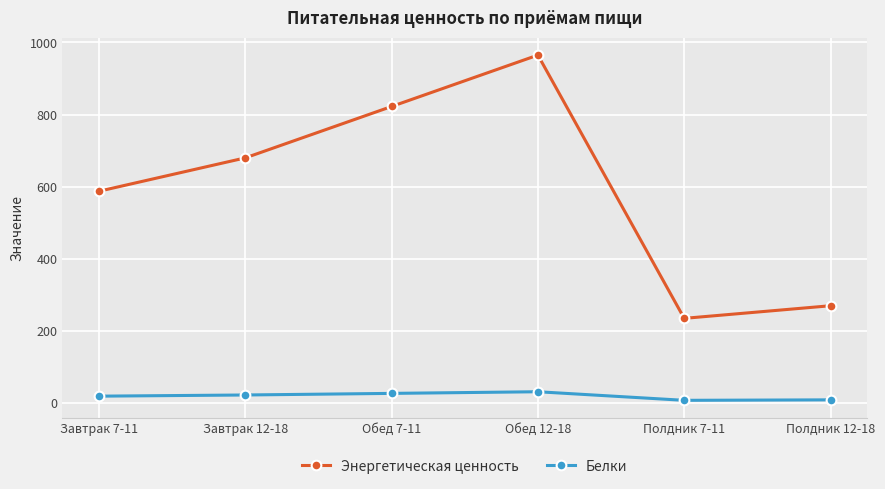

Rank the series at Завтрак 7-11 from lowest to highest value.

Белки, Энергетическая ценность